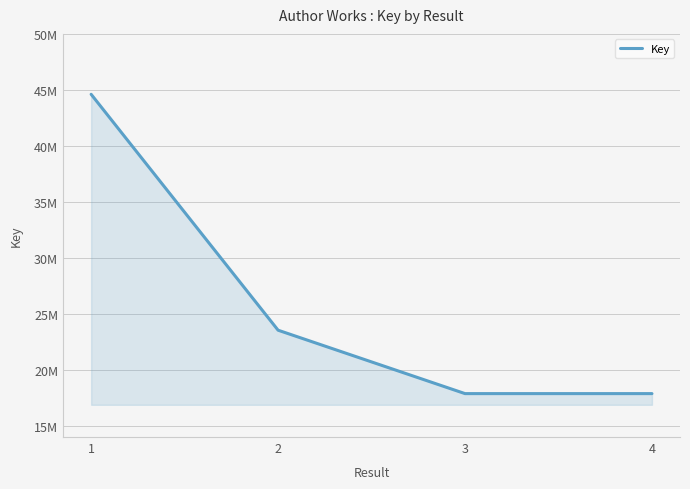

Is this an area chart (filled region under the line)?

Yes